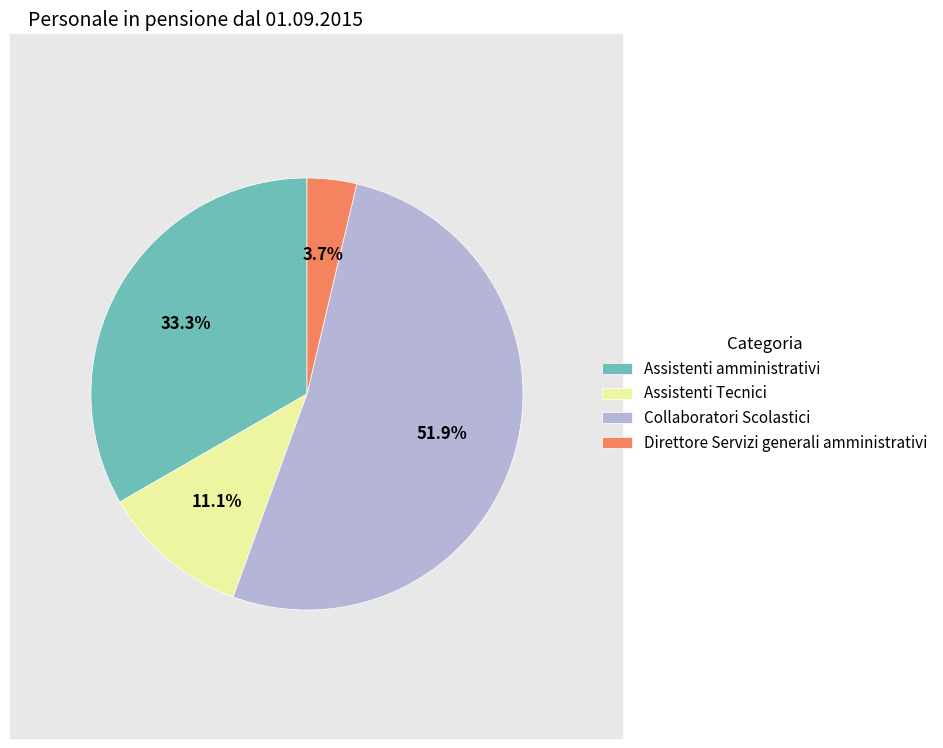

What percentage is NOT represented by Assistenti amministrativi?

66.7%